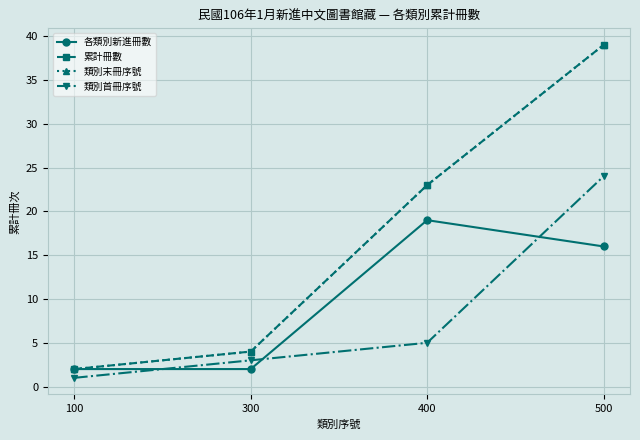

Is the value of 類別末冊序號 at 400 greater than the value of 各類別新進冊數 at 100?

Yes